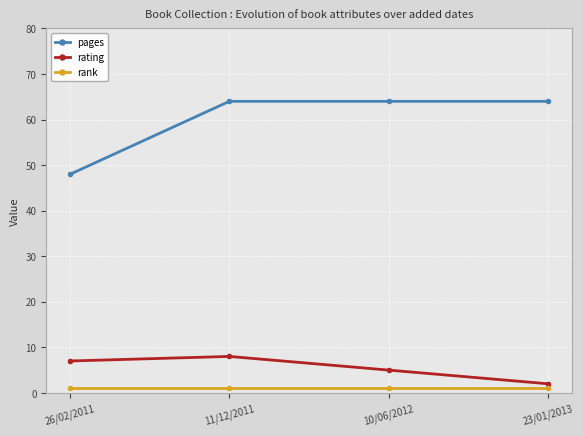

What is the total value across all series at 23/01/2013?

67